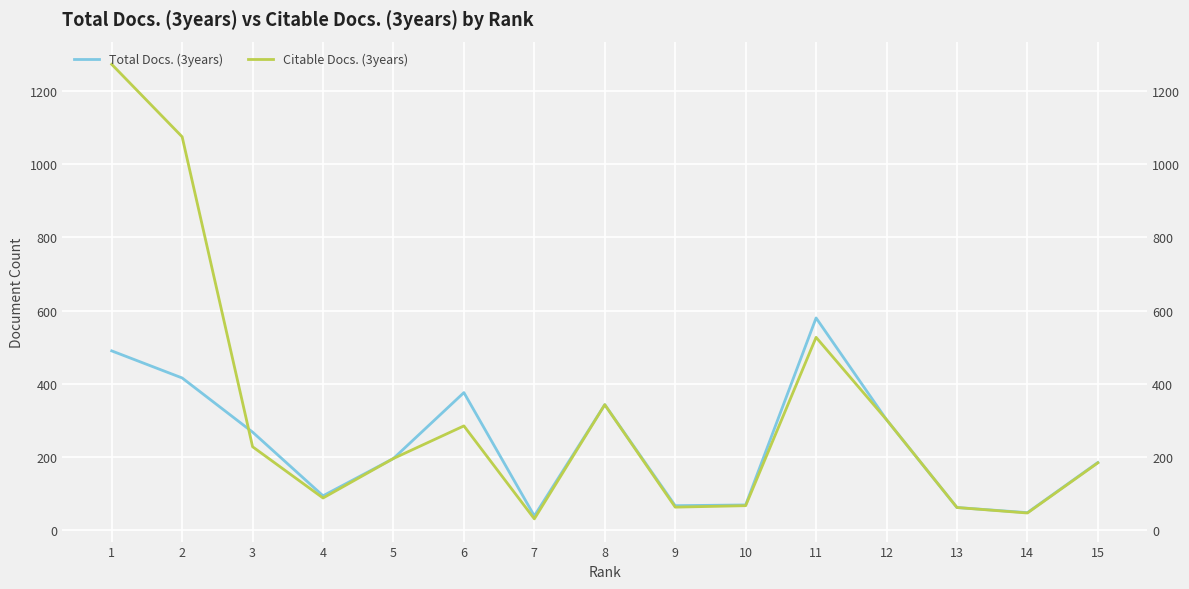

Is it true that Total Docs. (3years) equals 24 at 9?

False